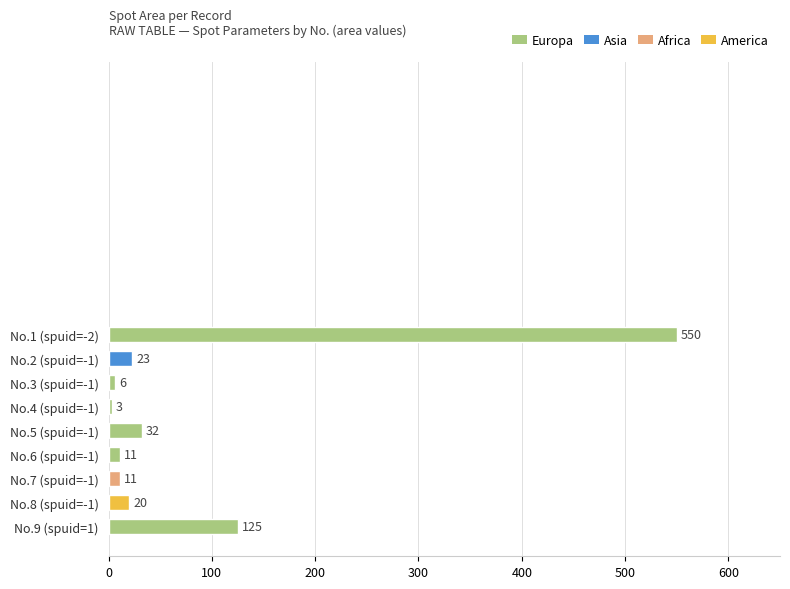

What is the maximum value shown in the chart?

550